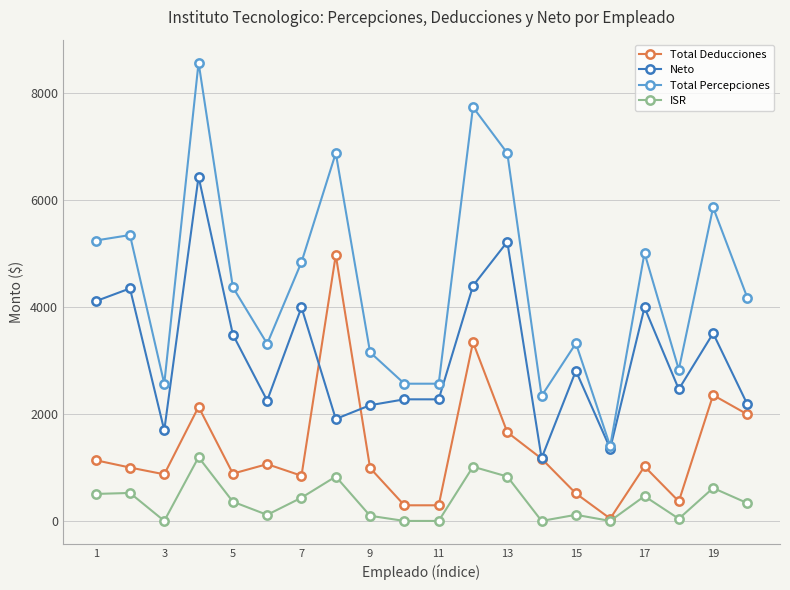

How many distinct data groups are displayed?

4